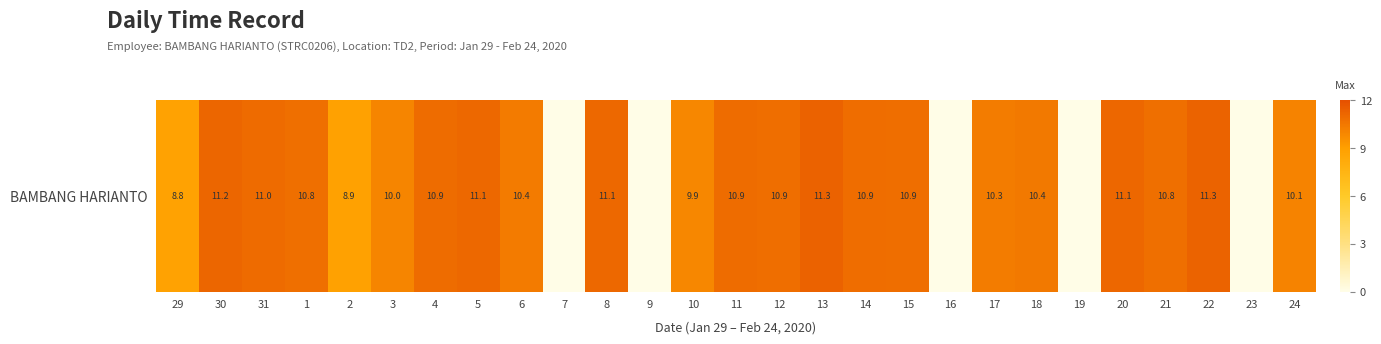

Rank the categories by value from lowest to highest.

7, 9, 16, 19, 23, 29, 2, 10, 3, 24, 17, 6, 18, 1, 21, 12, 15, 14, 11, 4, 31, 5, 8, 20, 30, 22, 13